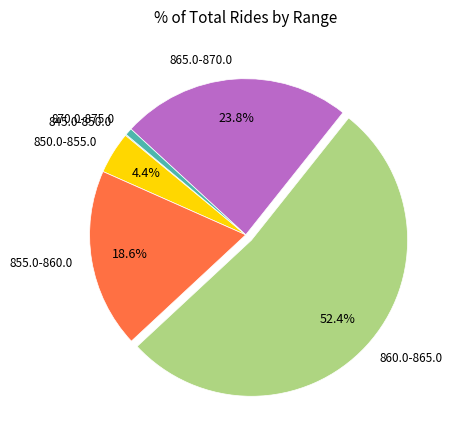

Between 870.0-875.0 and 865.0-870.0, which is larger?

865.0-870.0